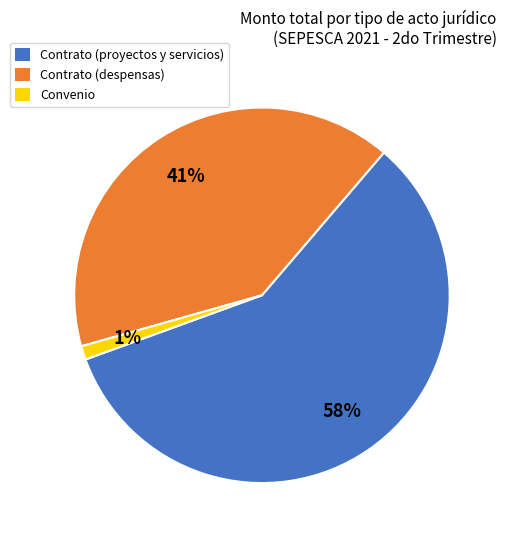

Is there any slice that represents more than half of the pie?

Yes